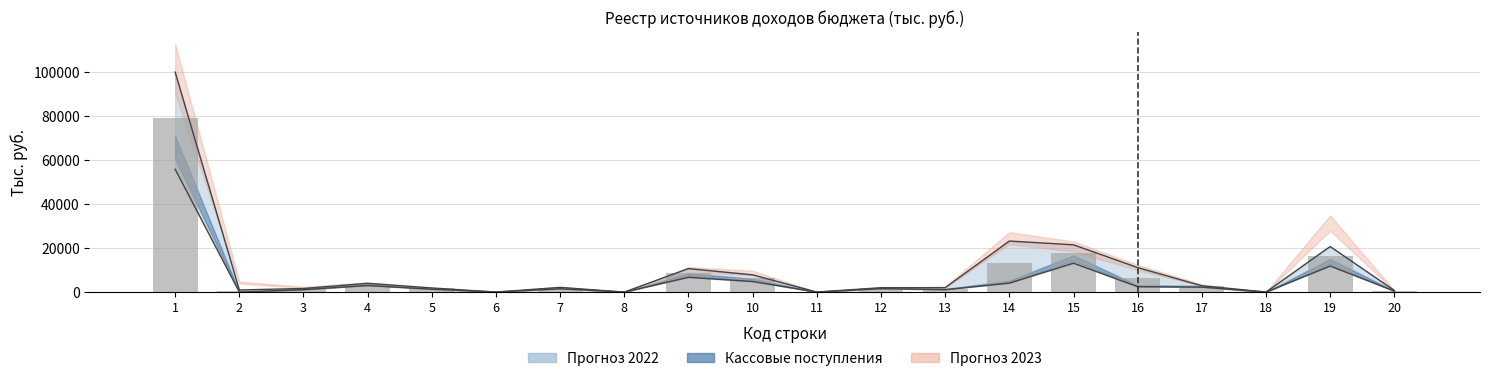

At 15, list the series in order from smallest to largest.

Кассовые поступления, Прогноз 2023, Прогноз 2022